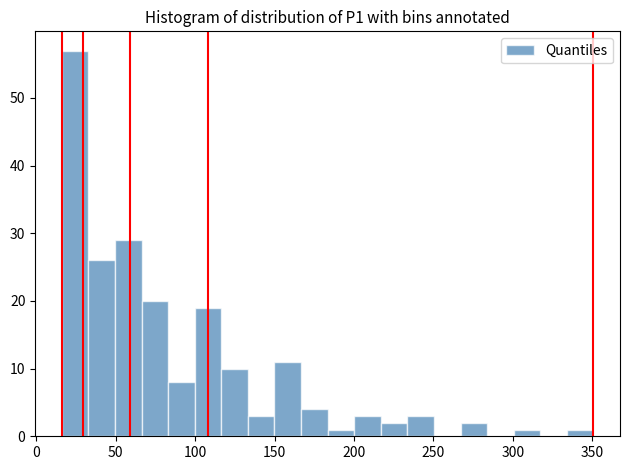

Read against the x-axis, roughly where is the centre of the tallest bar?

25